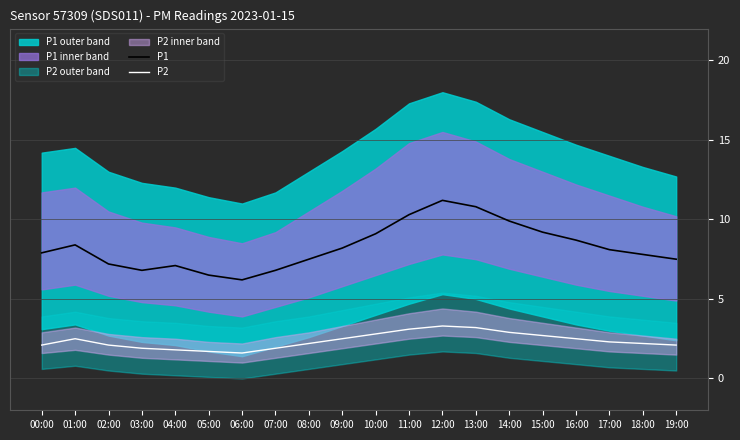

What is the difference between the P2 values at 09:00 and 14:00?

0.4